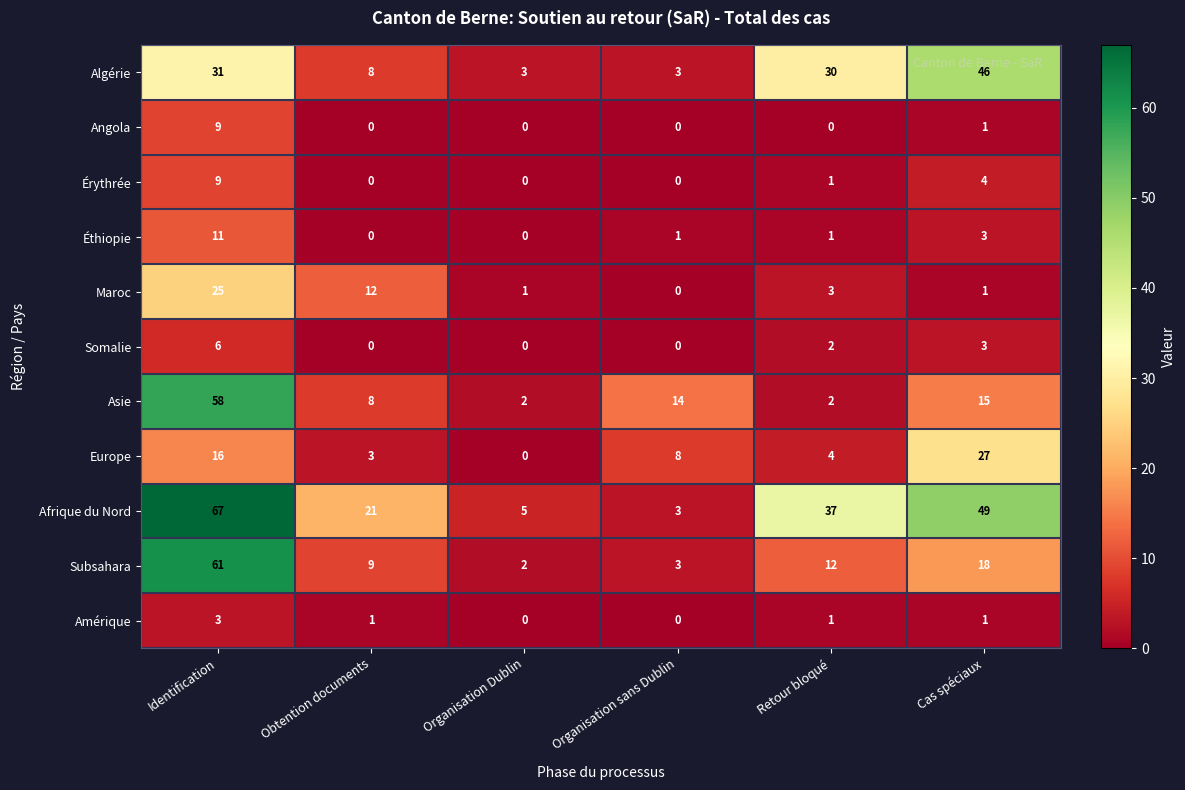

What is the sum of the Éthiopie values at Organisation Dublin and Identification?

11